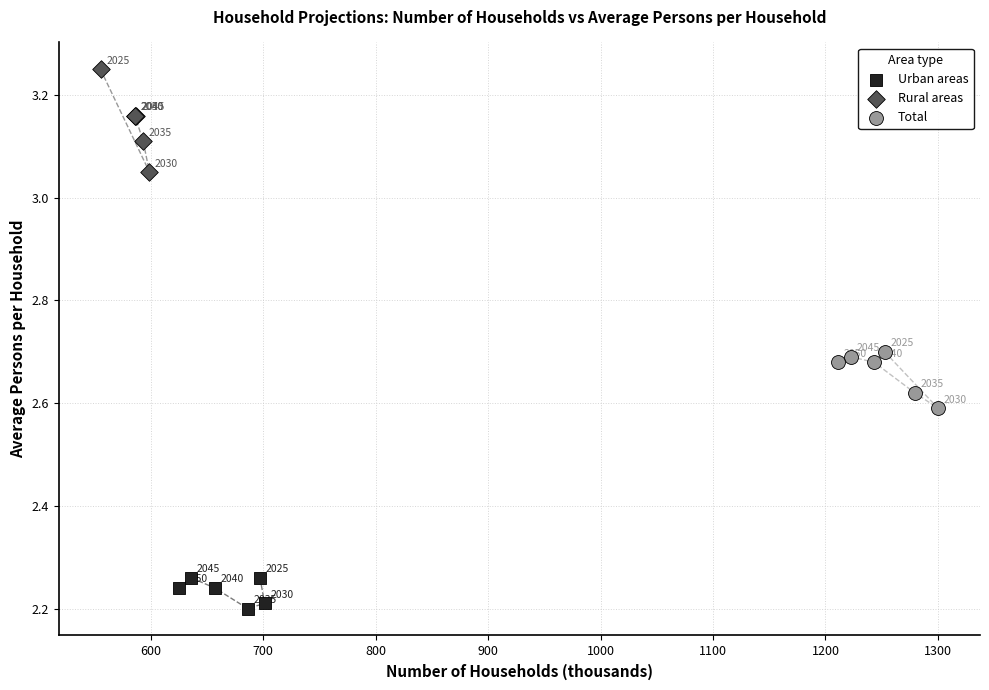

What are all the series names shown in the legend?

Urban areas, Rural areas, Total